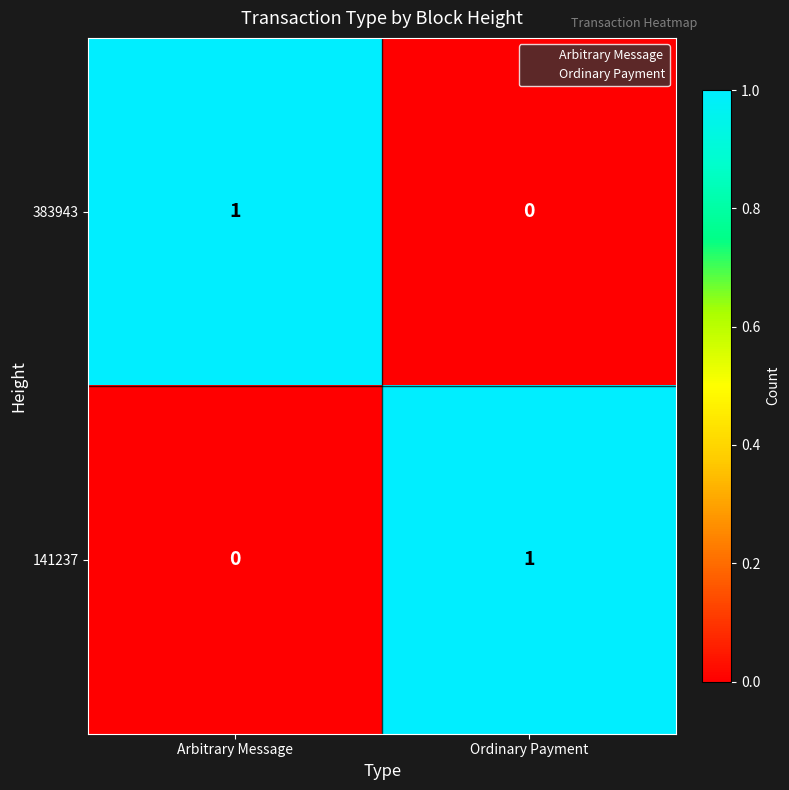

At which label does 383943 reach its peak?

Arbitrary Message